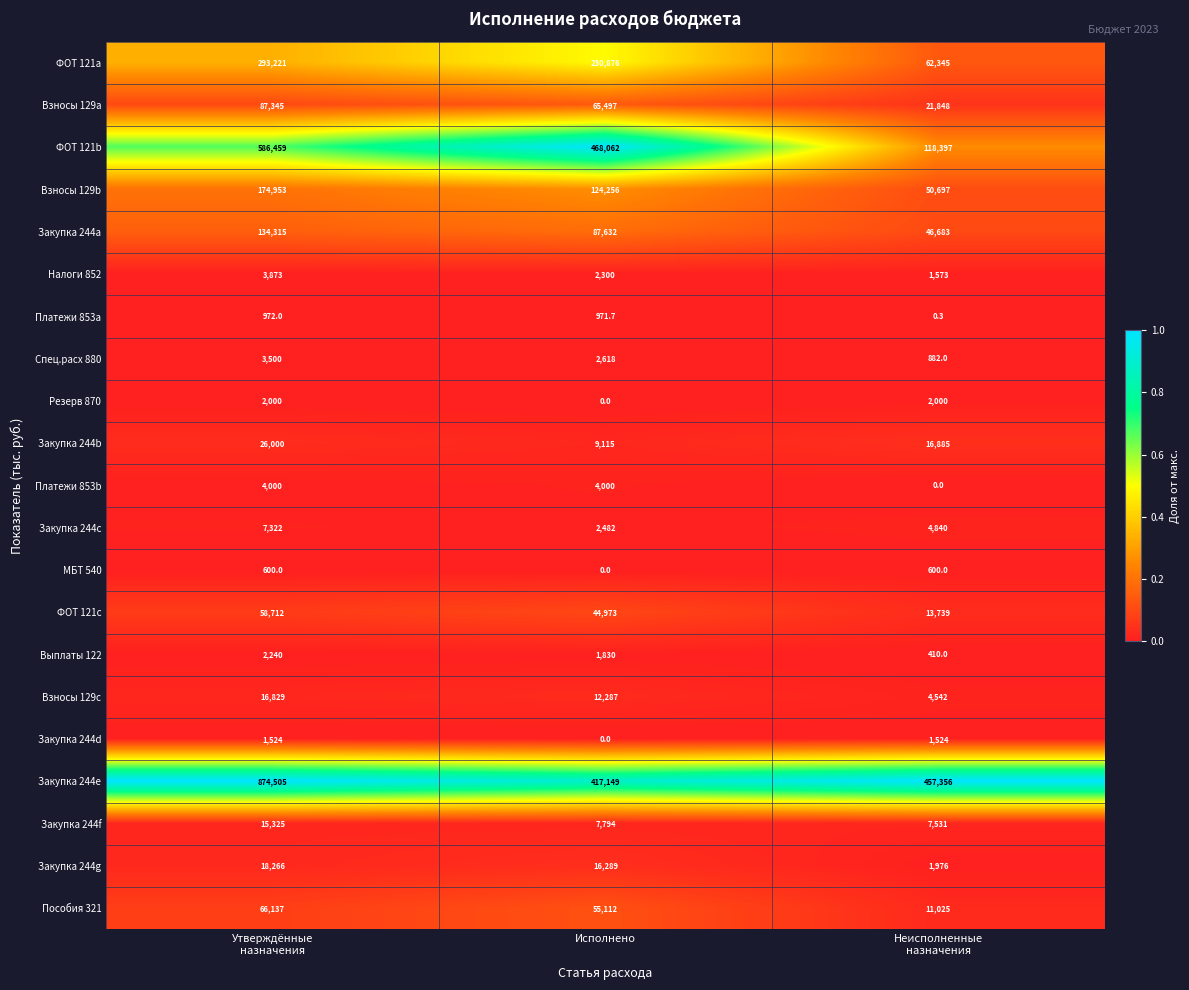

The value of Закупка 244d at Исполнено is 0.0. True or false?

True